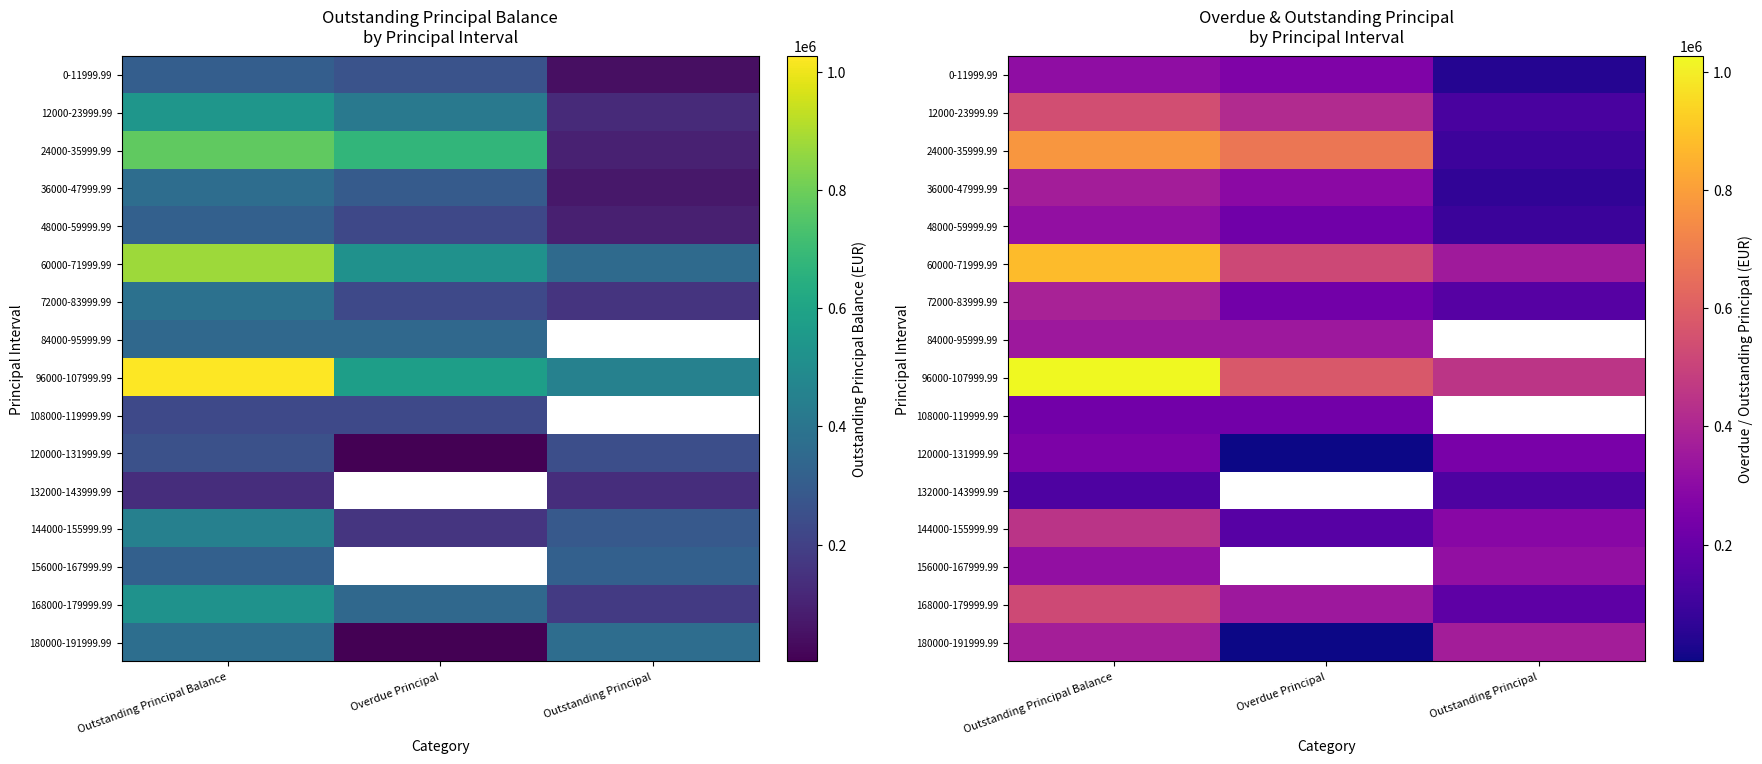

At which category does the chart reach its minimum across all series?

Overdue Principal